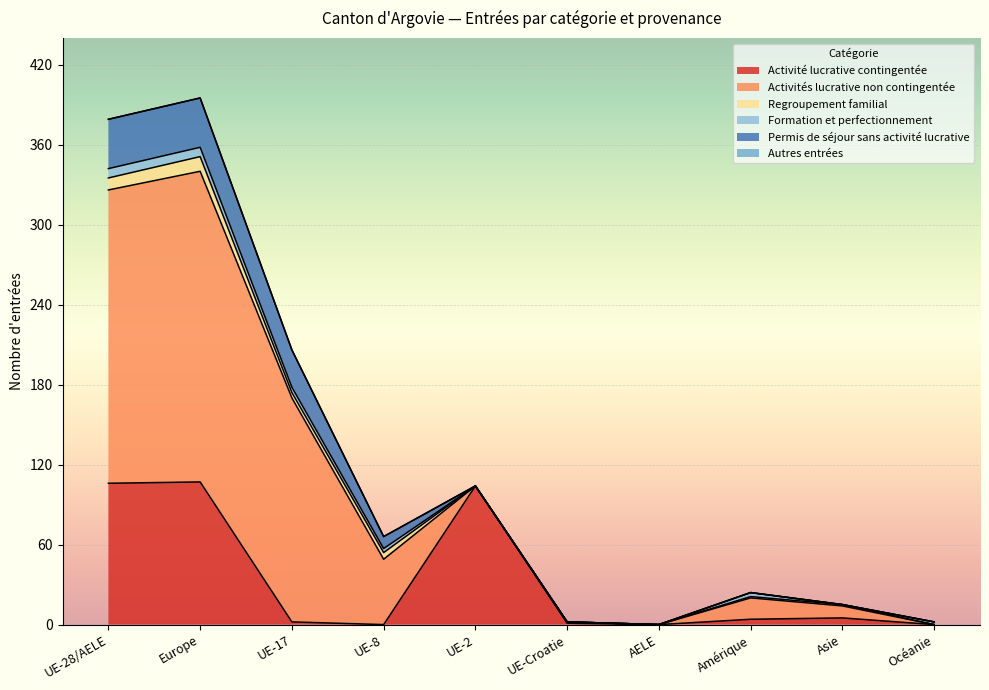

Which series has the largest total across all categories?

Activités lucrative non contingentée